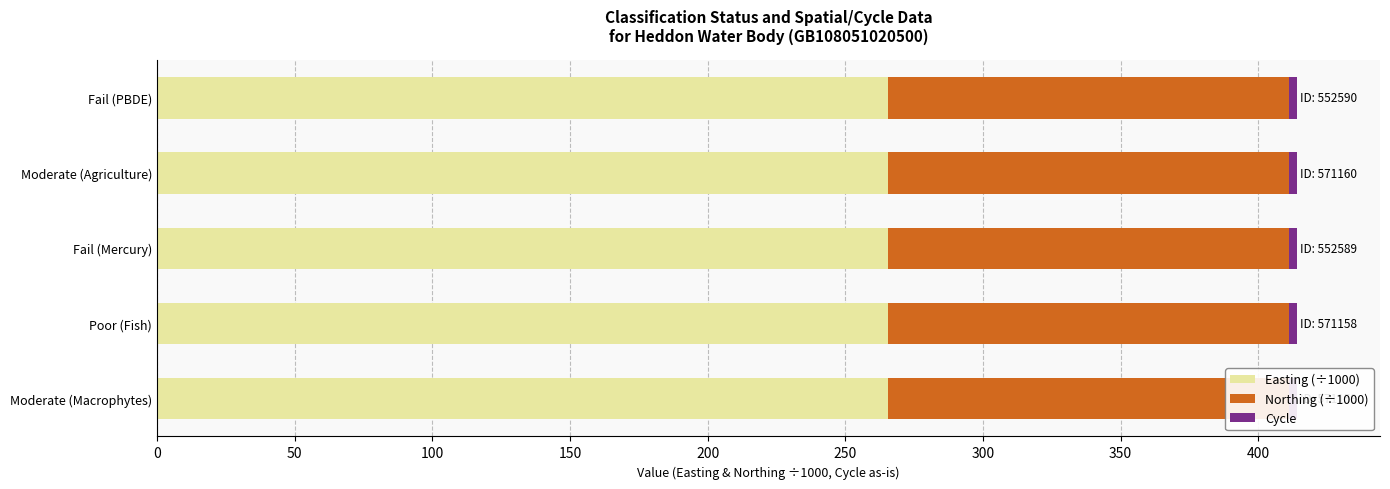

What is the sum of the Easting values at Fail (Mercury) and Moderate (Agriculture)?

531052